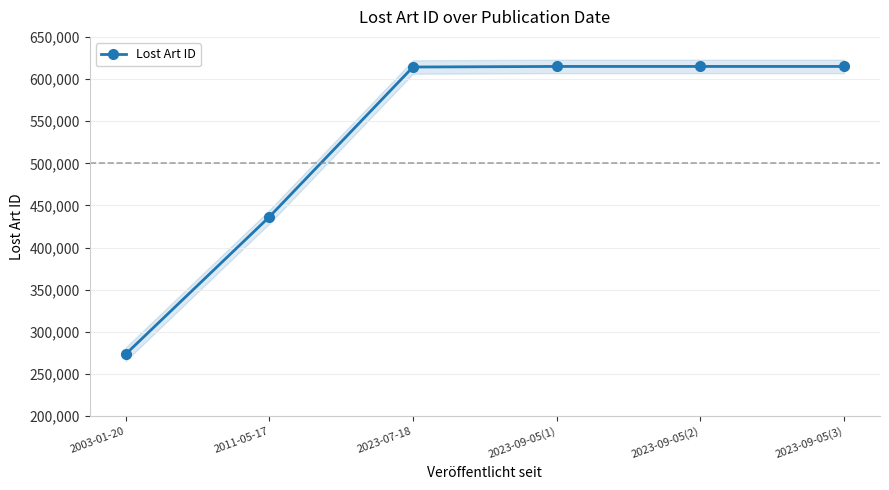

What is the sum of all values?

3168968